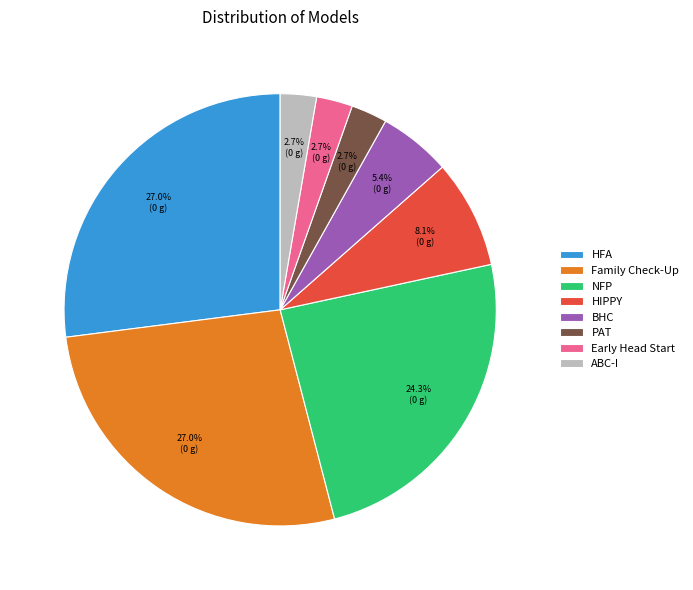

Is there a majority slice in this chart?

No